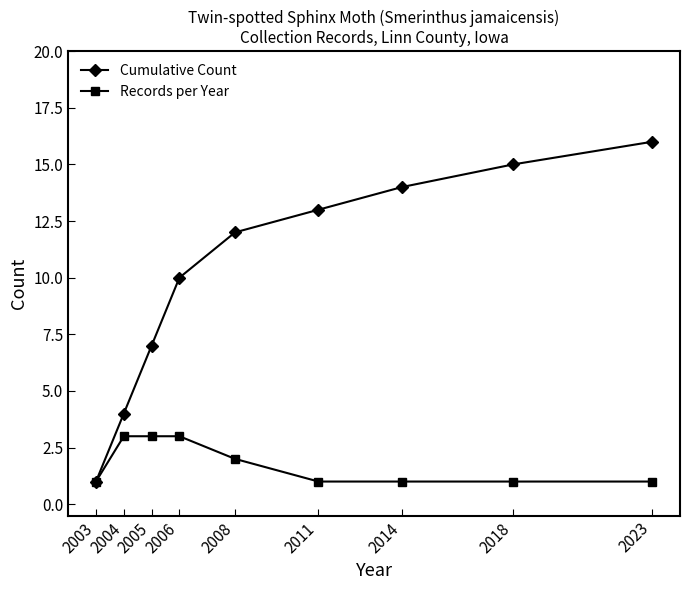

Does the chart display data point markers on the line(s)?

Yes